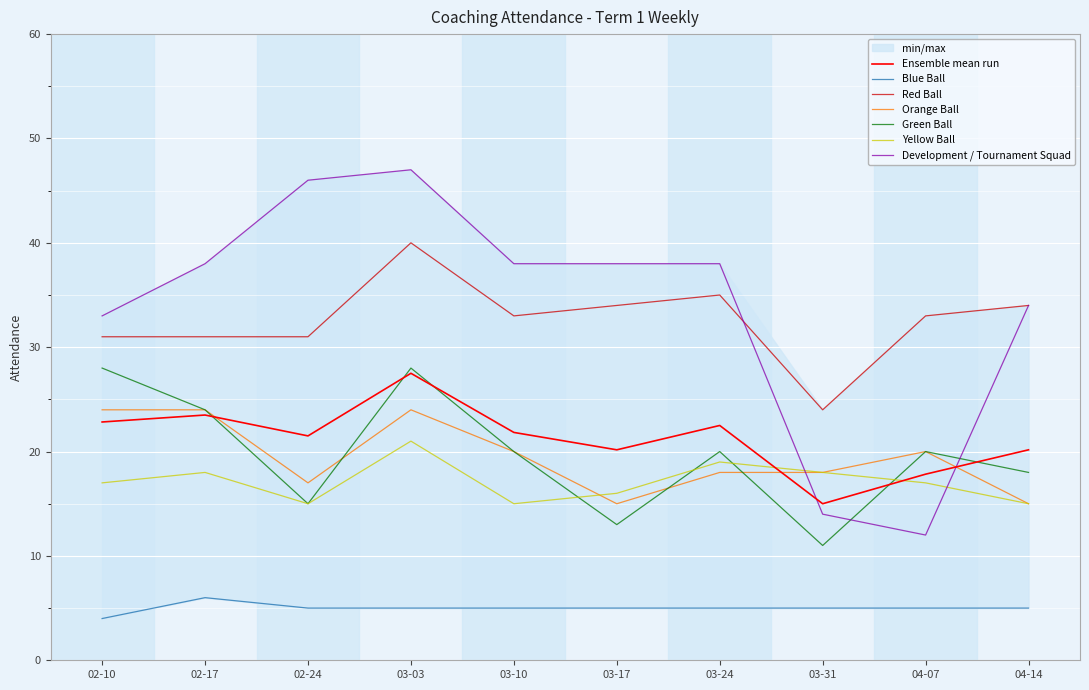

How many times do Red Ball and Development / Tournament Squad cross each other?

1